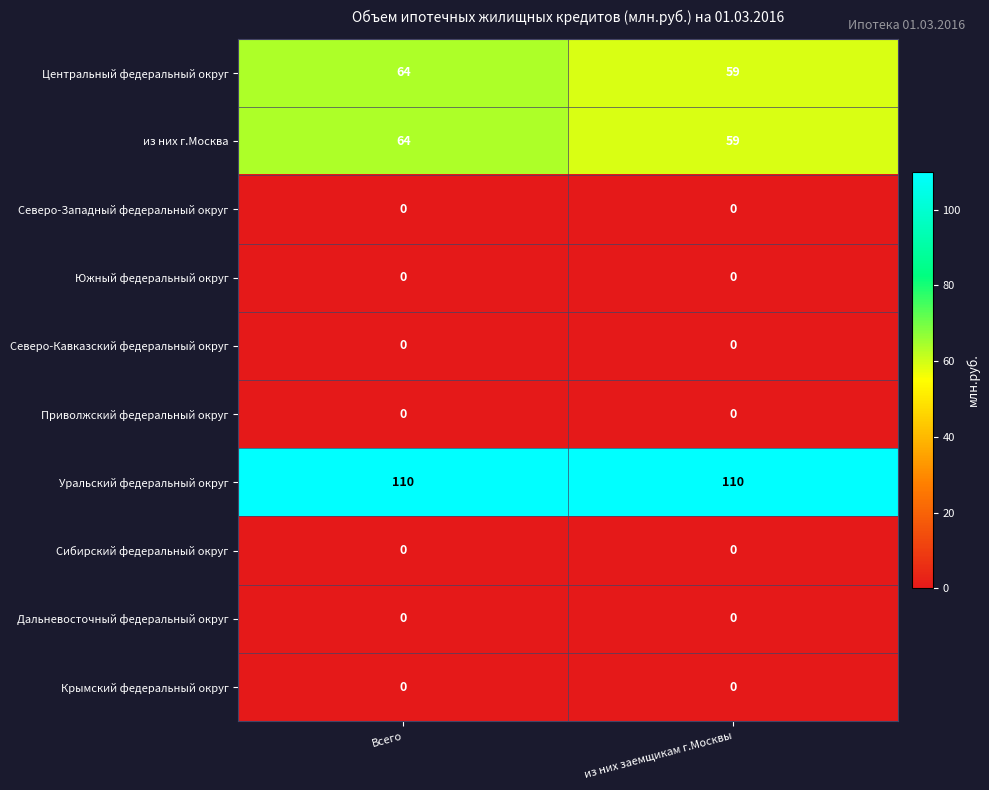

What is the difference between the highest and lowest values at из них заемщикам г.Москвы?

110